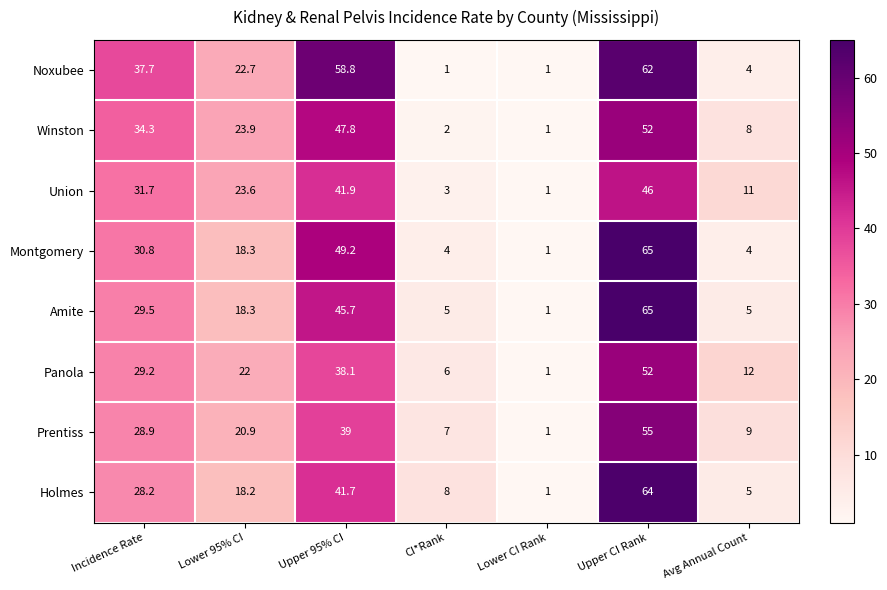

At which label is Montgomery closest to 33?

Incidence Rate